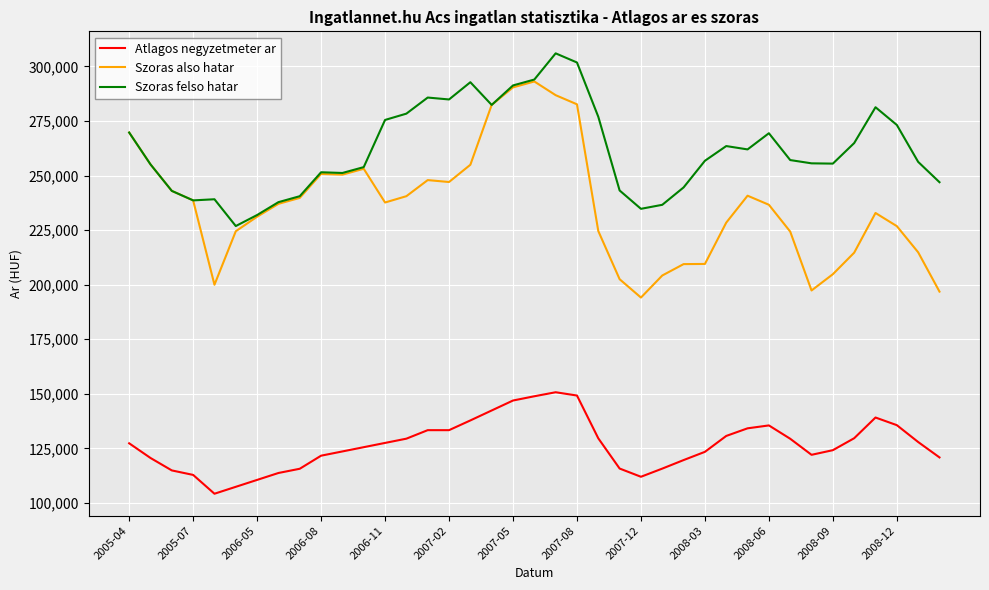

Which series has the widest spread of values?

Szoras also hatar